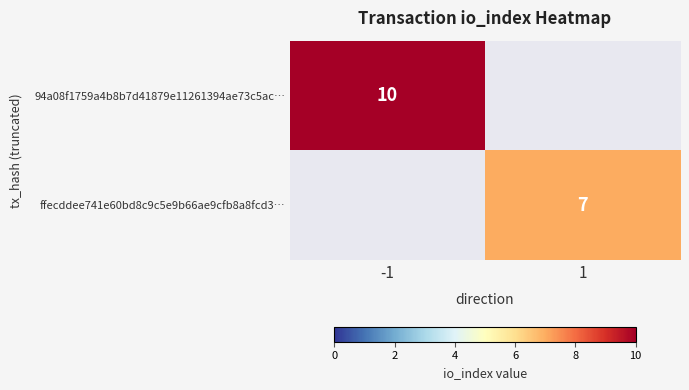

What is the maximum value shown in the chart?

10